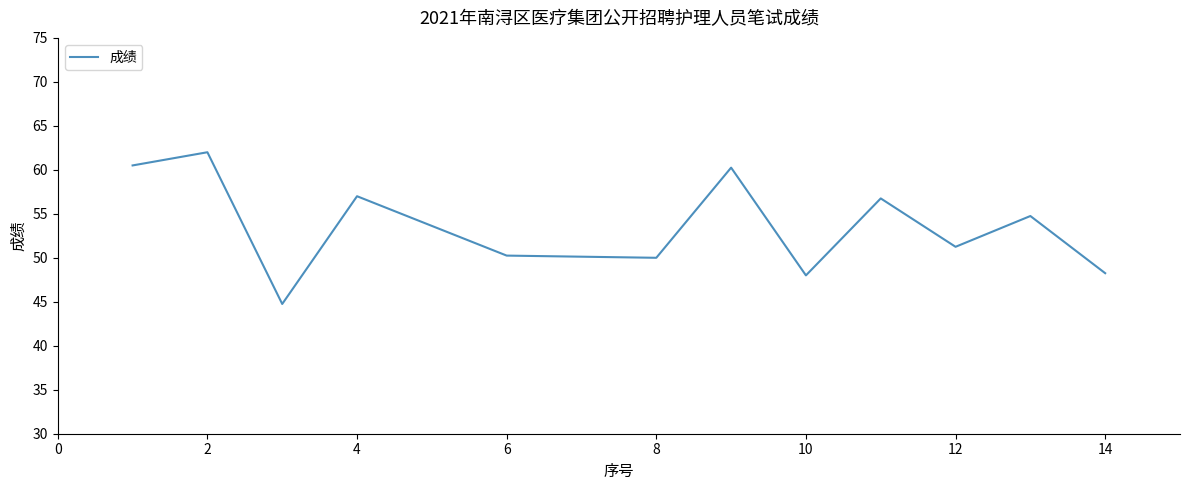

Does the chart display data point markers on the line(s)?

No